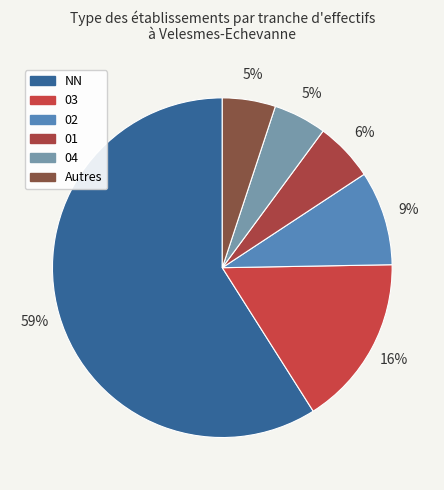

Count the number of slices in the pie.

6